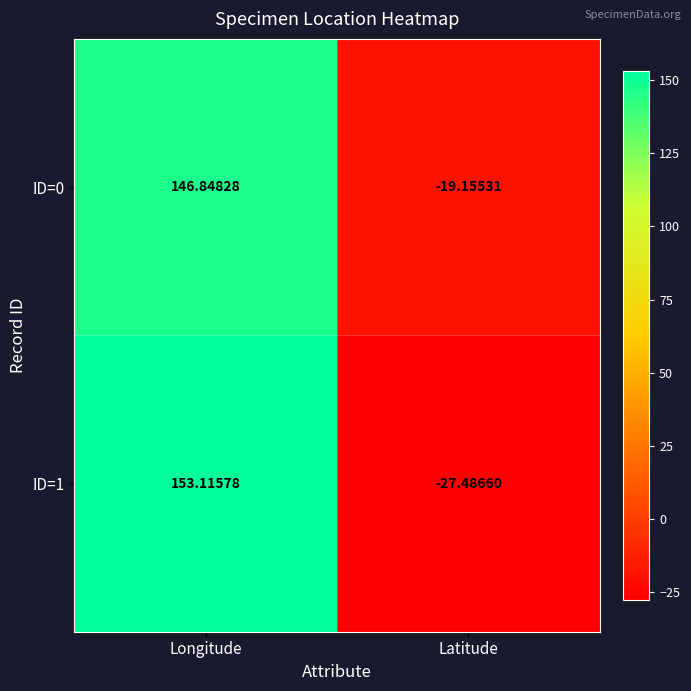

At which category does the chart reach its peak across all series?

Longitude